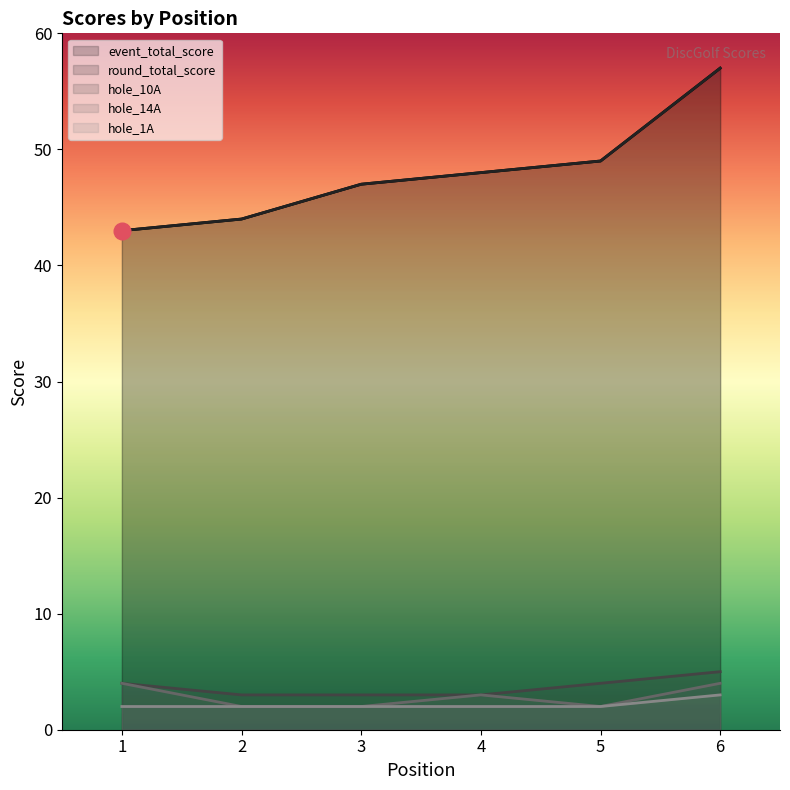

At which label does hole_14A reach its peak?

1